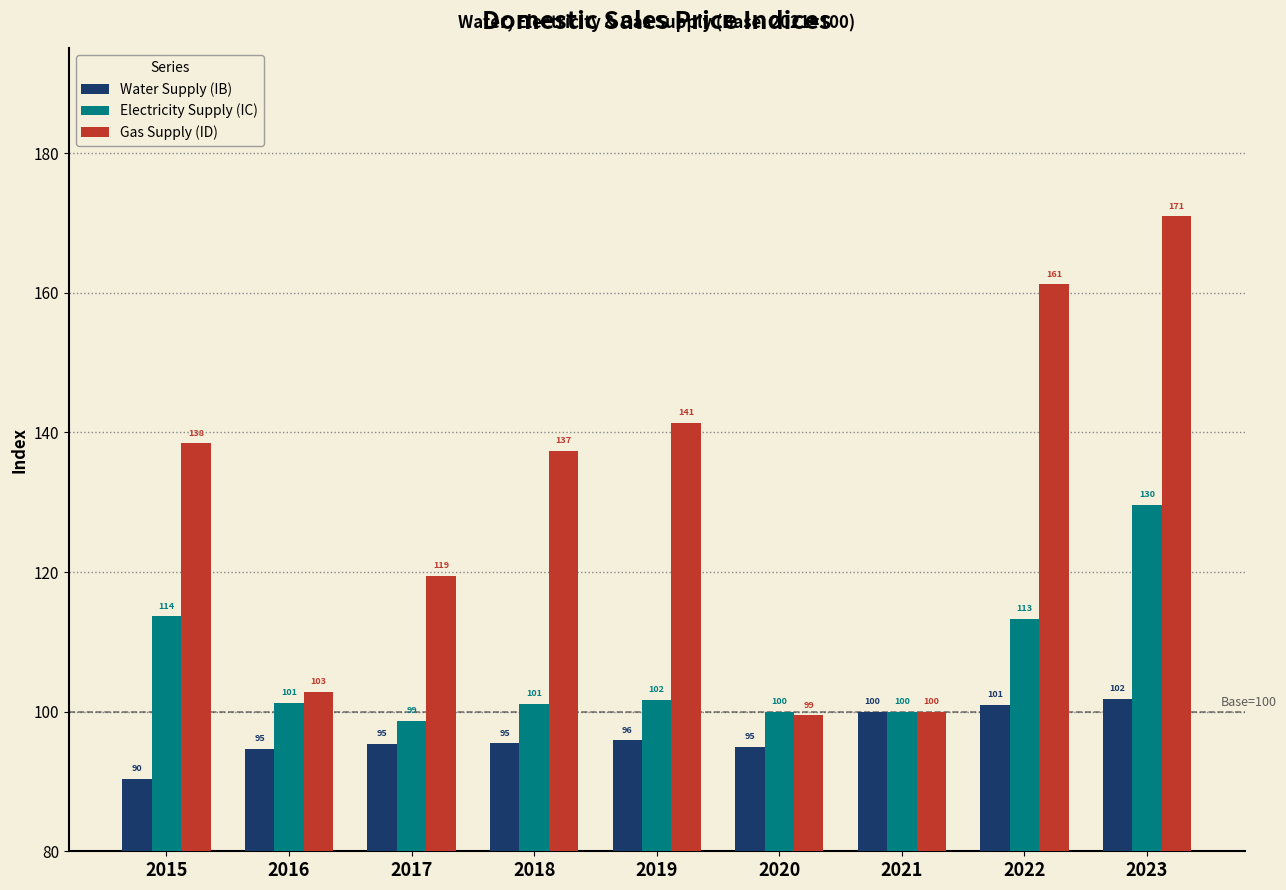

What is the lowest value of the Electricity Supply (IC) series?

98.7